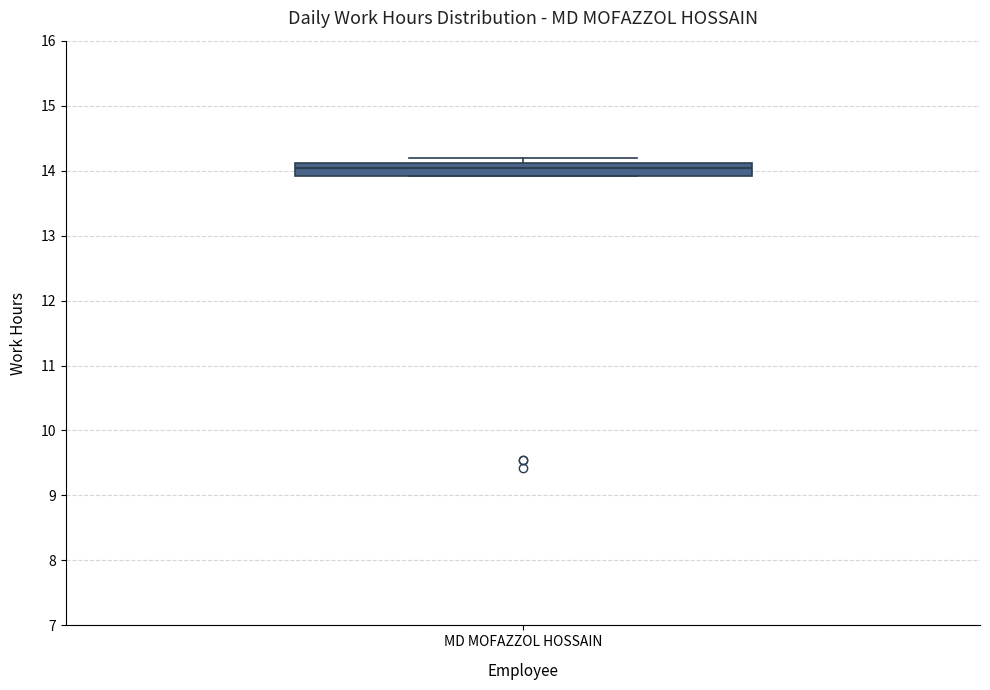

Where is the upper edge of the box for MD MOFAZZOL HOSSAIN on the y-axis? The values are not printed on the chart, so give them approximately, as read against the axis.

14.1